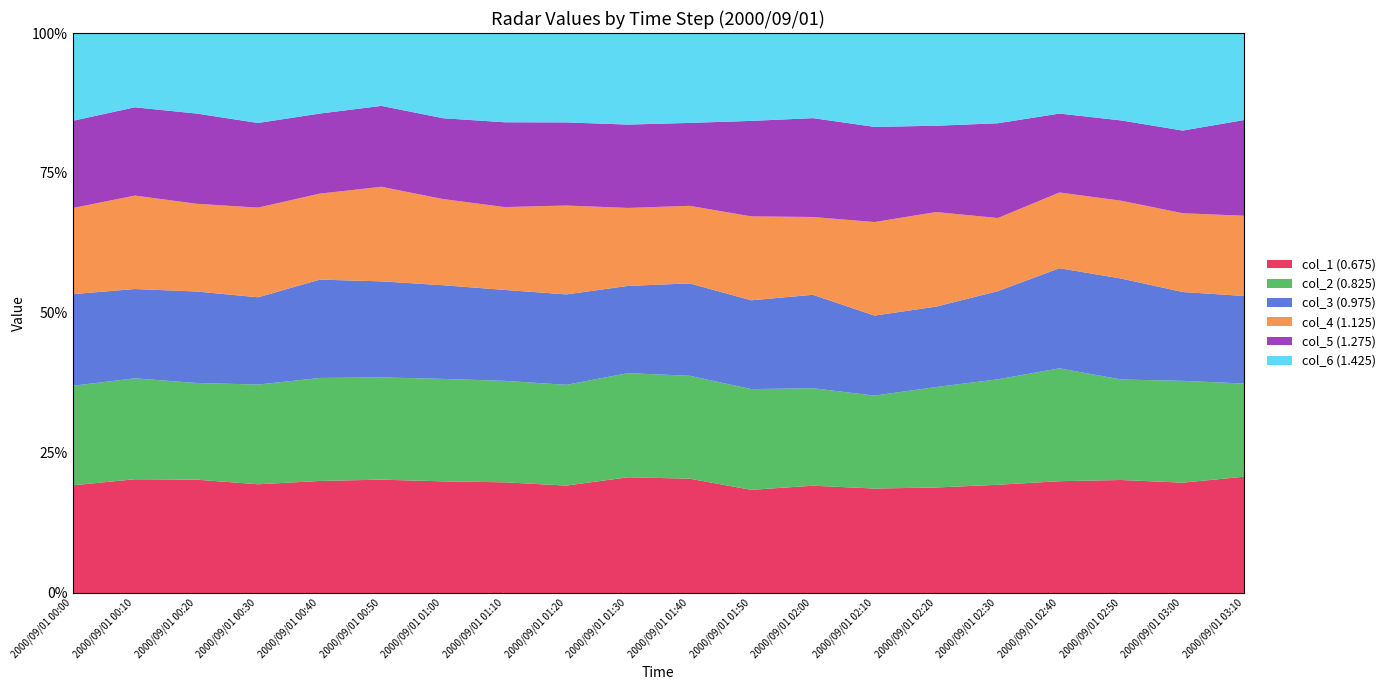

Where is the first local minimum for col_5 (1.275)?

2000/09/01 00:40